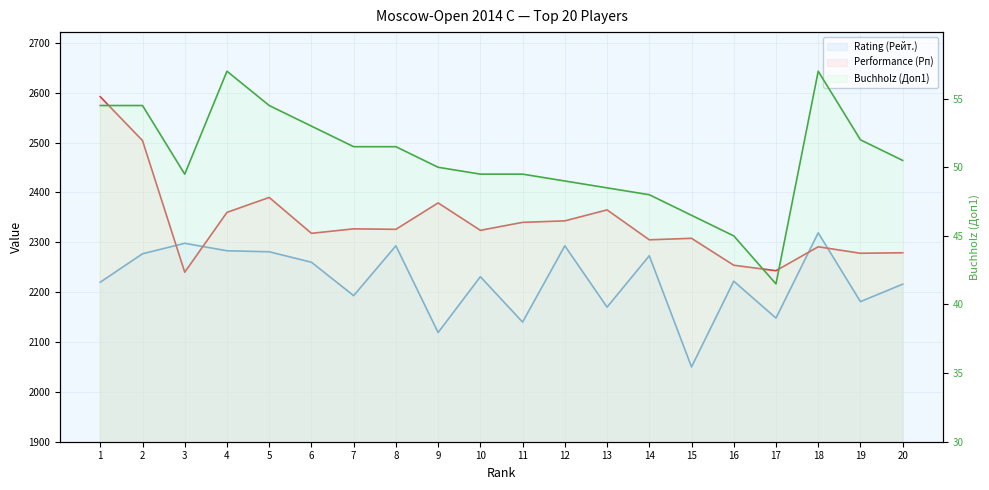

Reading left to right, what are all the values shown in this chart?

Rating (Рейт.): 2220.0	2277.0	2298.0	2283.0	2281.0	2260.0	2193.0	2293.0	2119.0	2231.0	2140.0	2293.0	2170.0	2273.0	2050.0	2222.0	2148.0	2319.0	2181.0	2216.0
Performance (Рп): 2592.0	2504.0	2240.0	2360.0	2390.0	2318.0	2327.0	2326.0	2379.0	2324.0	2340.0	2343.0	2365.0	2305.0	2308.0	2254.0	2243.0	2291.0	2278.0	2279.0
Buchholz (Доп1): 54.5	54.5	49.5	57.0	54.5	53.0	51.5	51.5	50.0	49.5	49.5	49.0	48.5	48.0	46.5	45.0	41.5	57.0	52.0	50.5